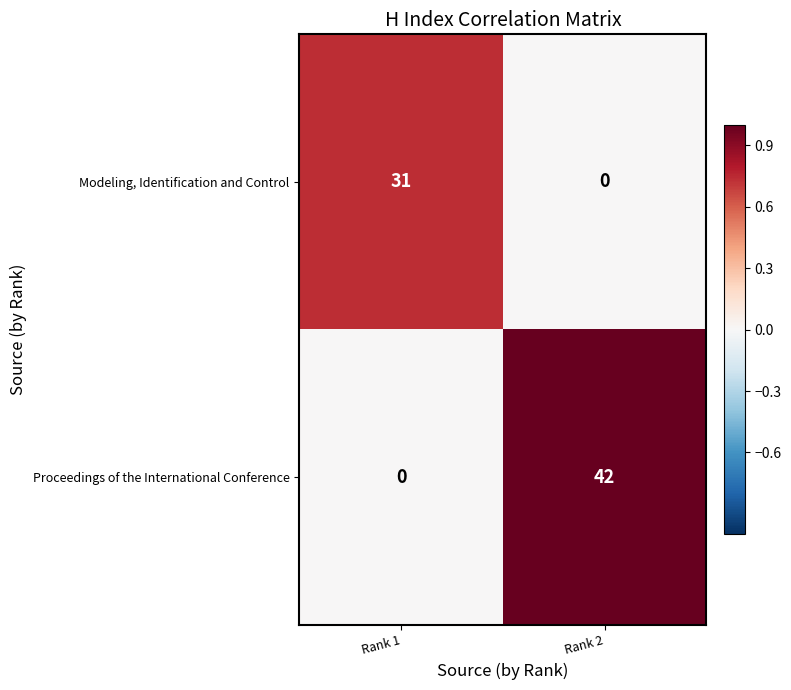

Which series has the largest total across all categories?

Proceedings of the International Conference